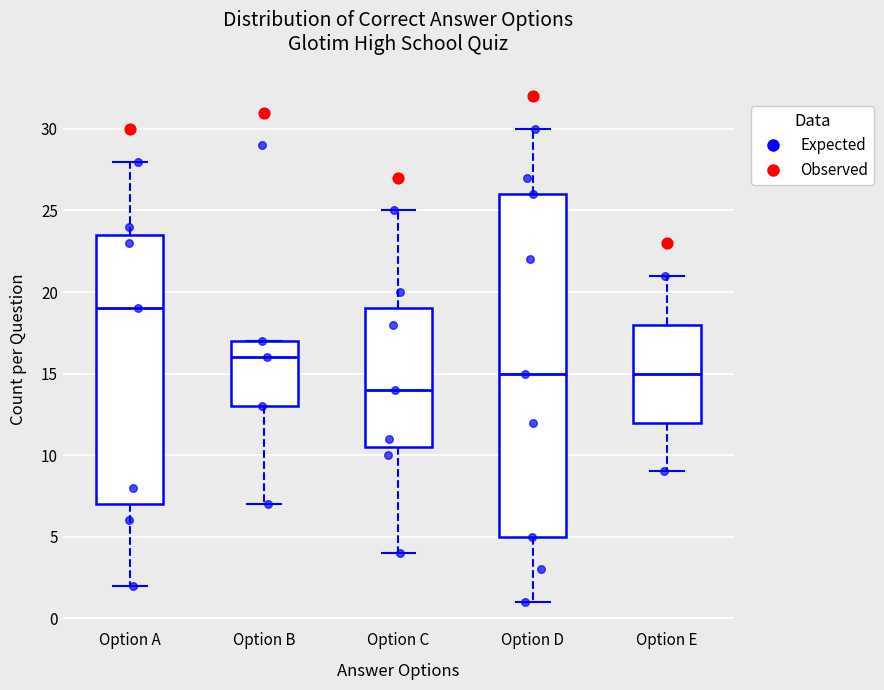

Reading left to right, read every box against the y-axis: the position of its median line, the range the box covers, and the ends of its whiskers. The values are not printed on the chart, so give them approximately, as read against the axis.

Option A: median 19.0, box 7.0 to 23.5, whiskers 2.0 to 28.0
Option B: median 16.0, box 13.0 to 17.0, whiskers 7.0 to 17.0
Option C: median 14.0, box 10.5 to 19.0, whiskers 4.0 to 25.0
Option D: median 15.0, box 5.0 to 26.0, whiskers 1.0 to 30.0
Option E: median 15.0, box 12.0 to 18.0, whiskers 9.0 to 21.0